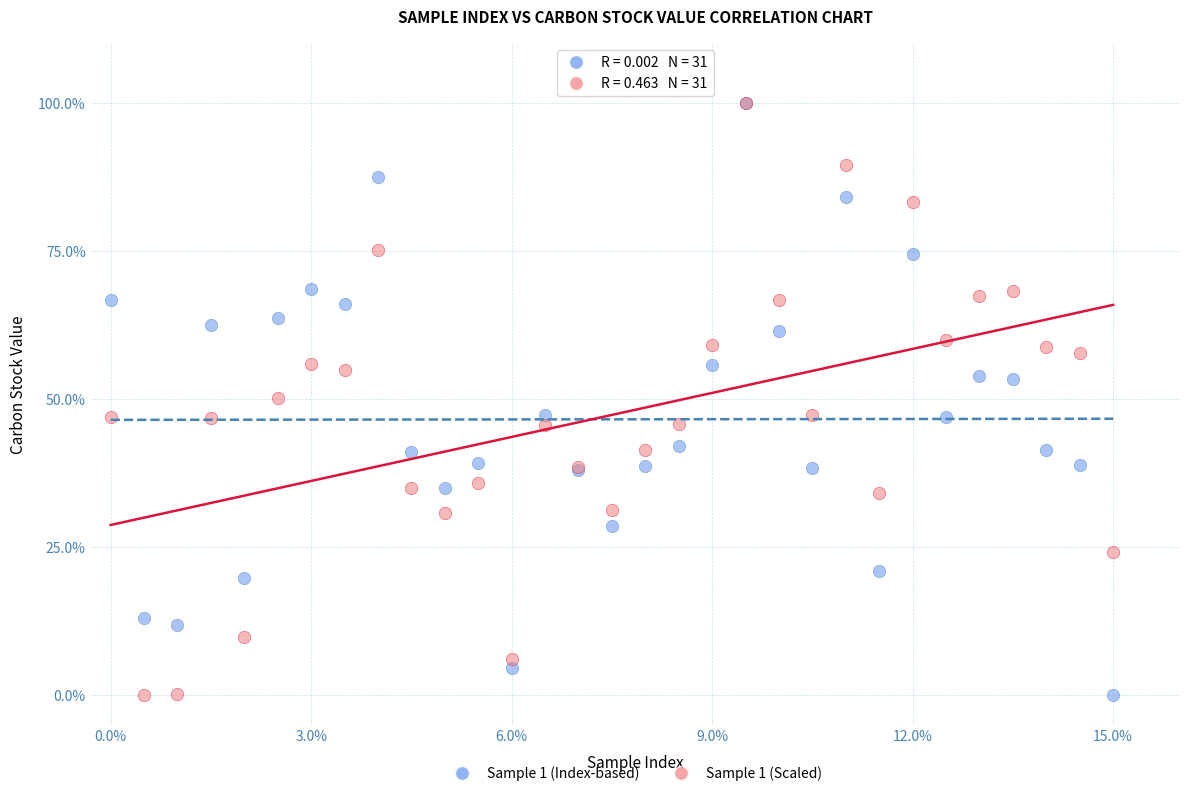

What are all the series names shown in the legend?

Sample 1 (Index-based), Sample 1 (Scaled)